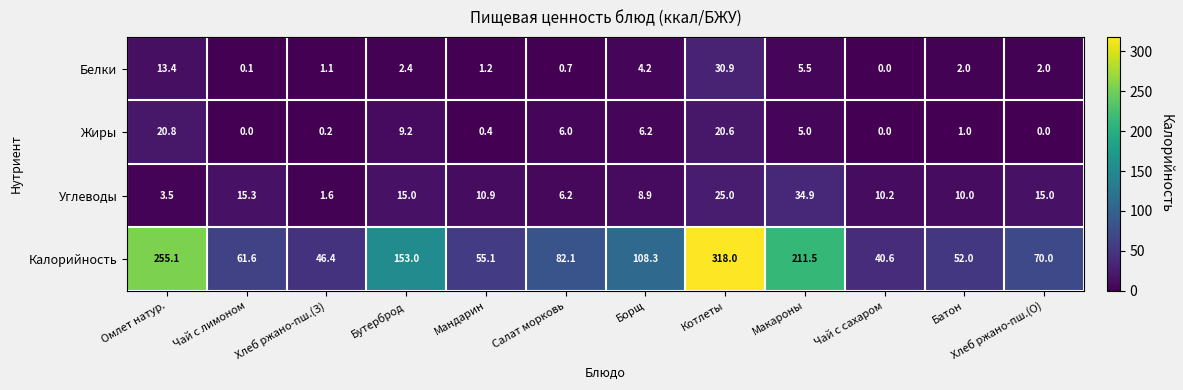

Is it true that Жиры equals 1.4 at Батон?

False